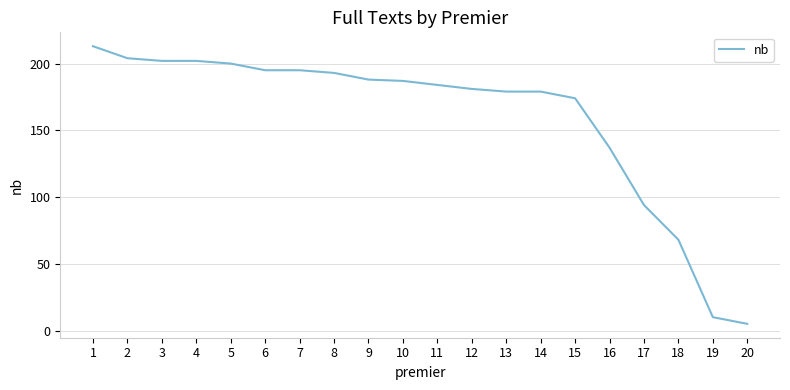

Which category has the lowest value across all series?

20